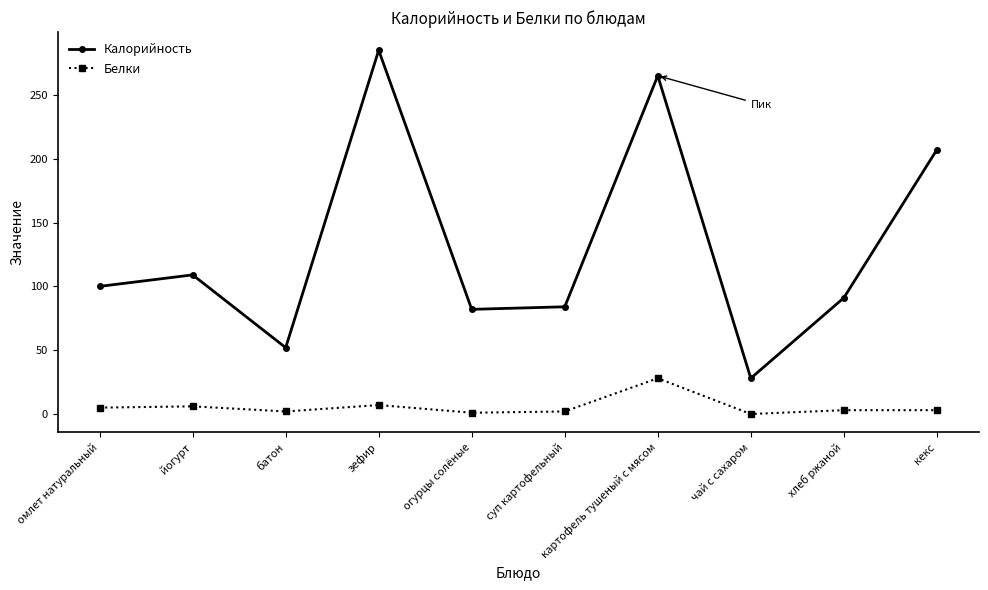

Which series has the largest range (max minus min)?

Калорийность